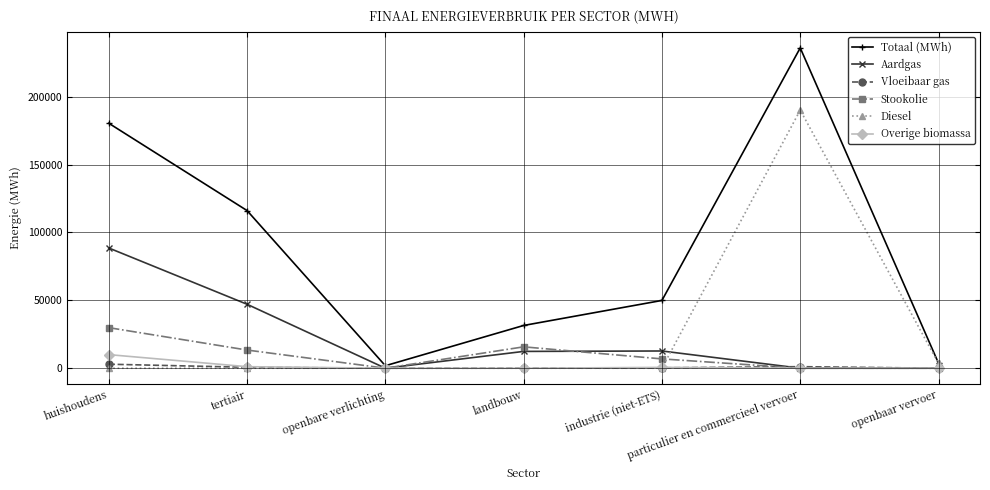

Which series changed the most between industrie (niet-ETS) and openbaar vervoer?

Totaal (MWh)